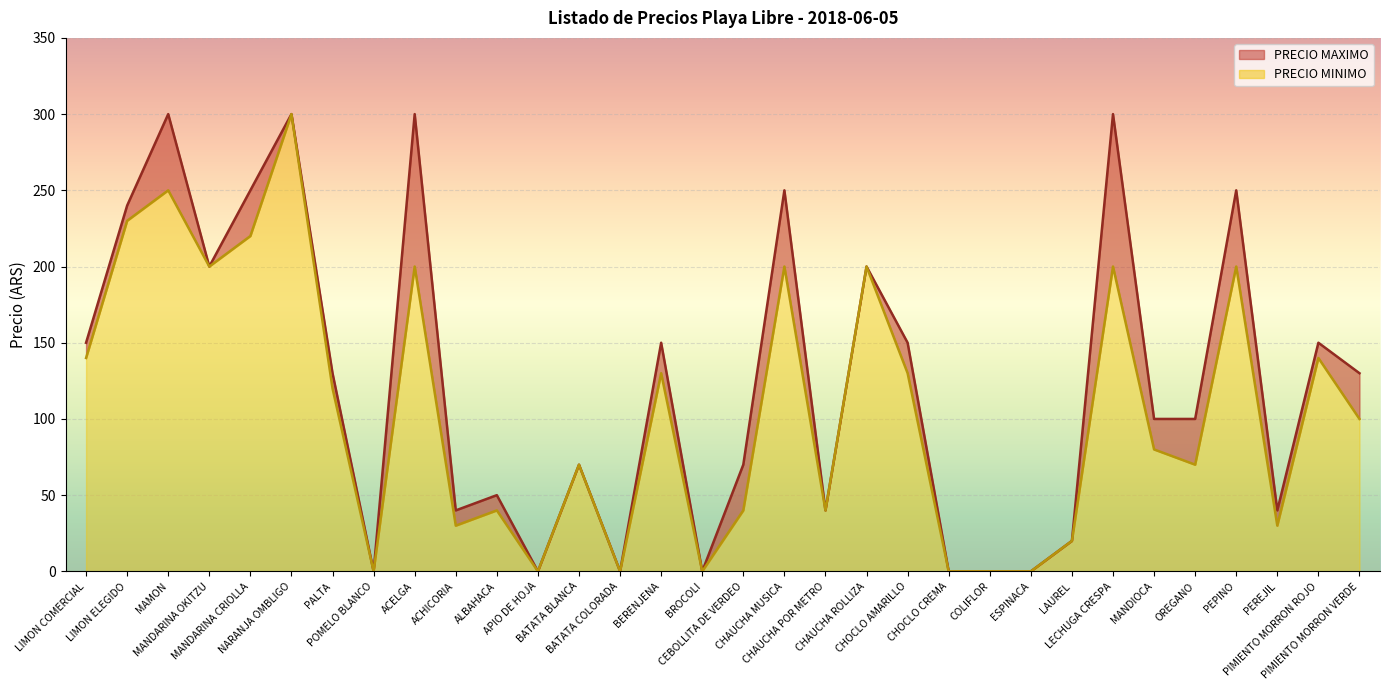

Does the chart display data point markers on the line(s)?

No